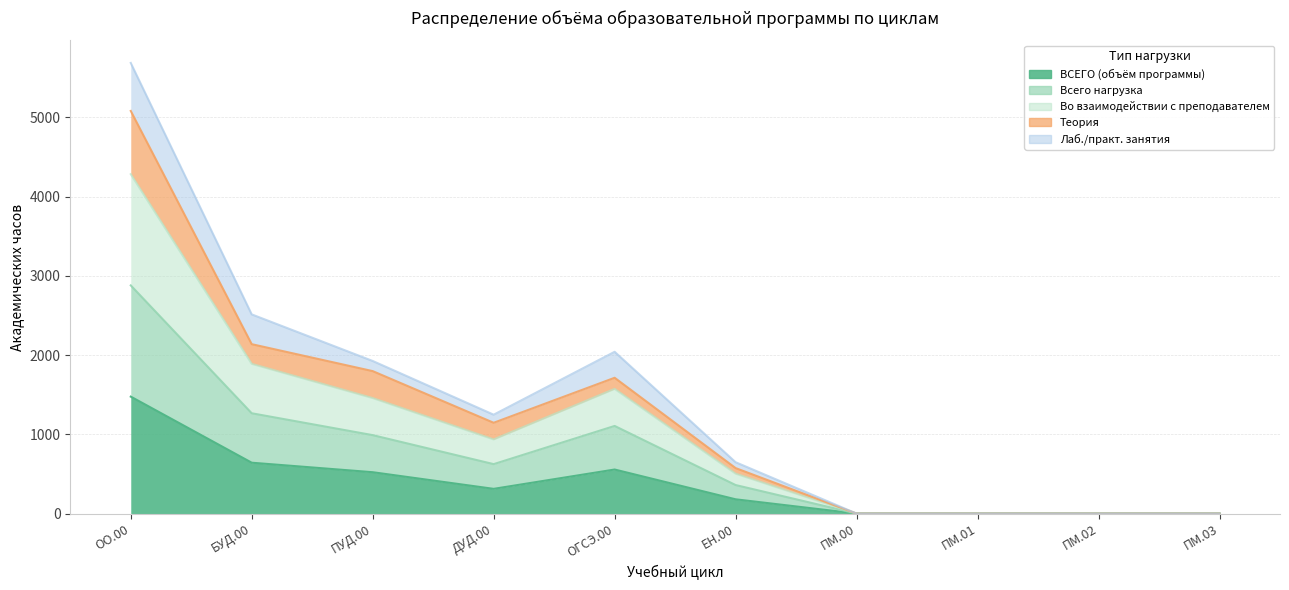

What position from the left is ЕН.00?

6